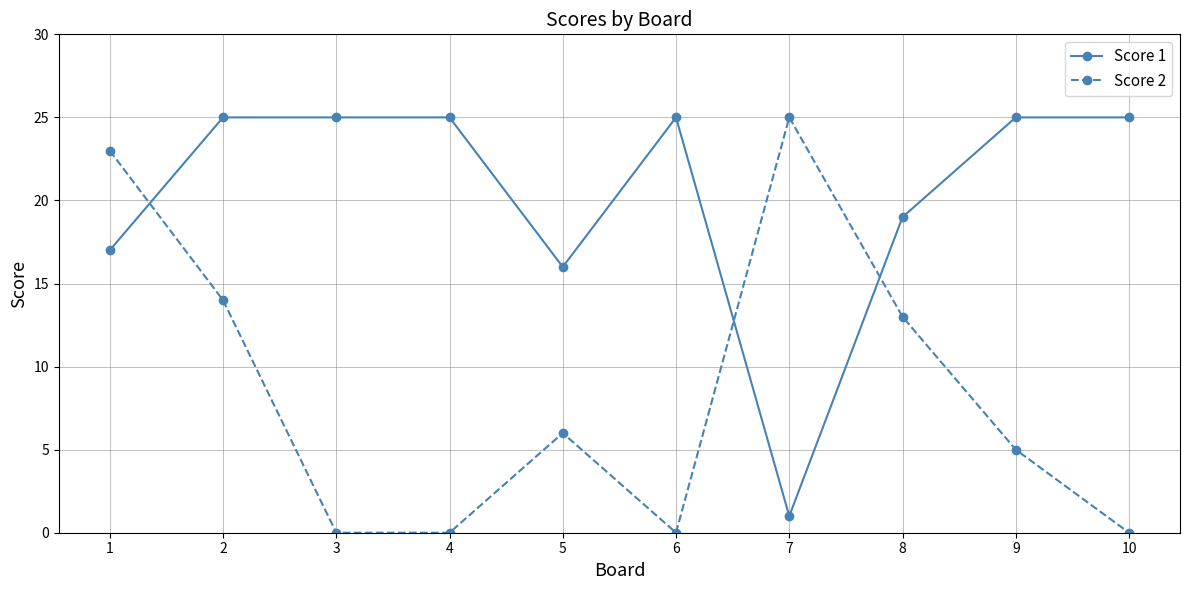

What is the sum of the Score 2 values at 2 and 7?

39